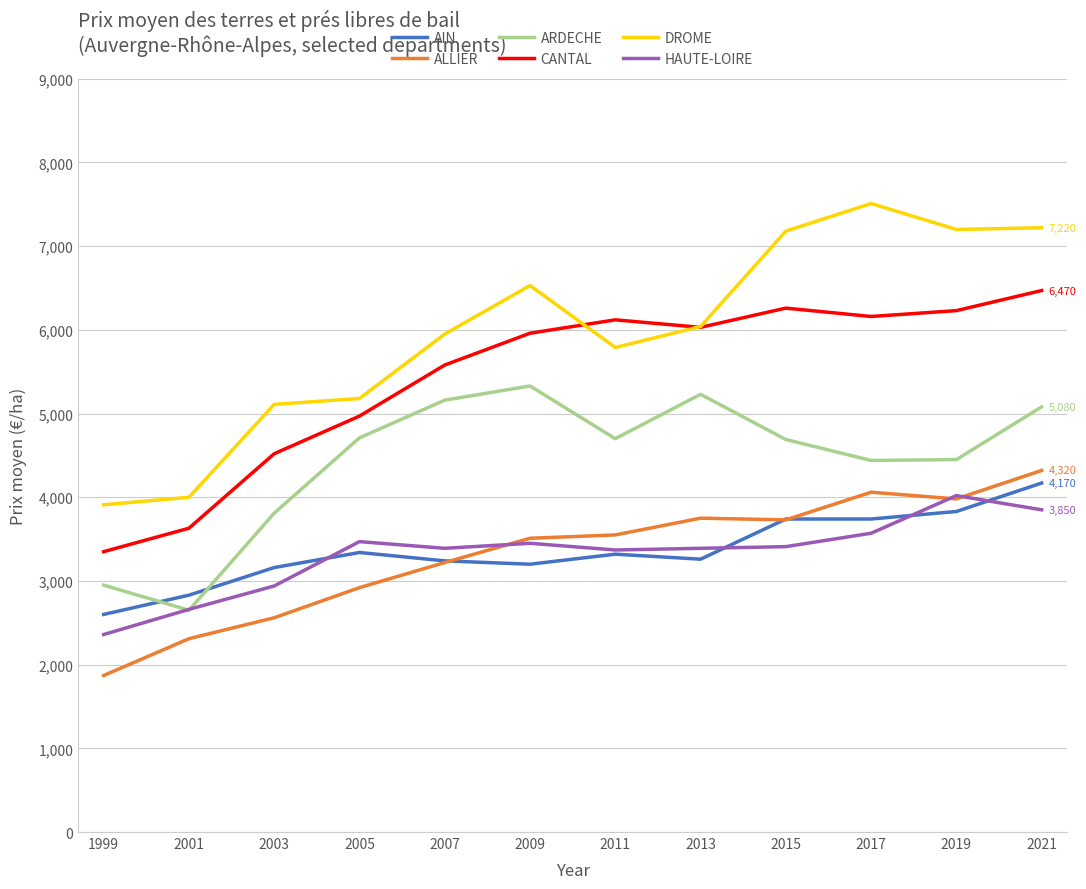

Is it true that ARDECHE equals 4450 at 2019?

True